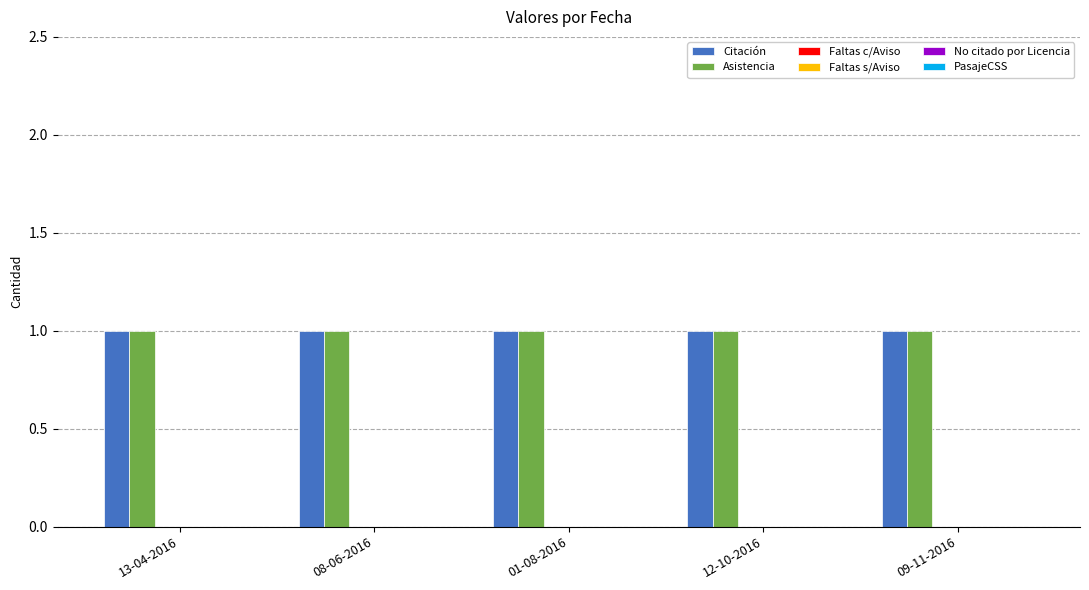

What position from the right is 09-11-2016?

1